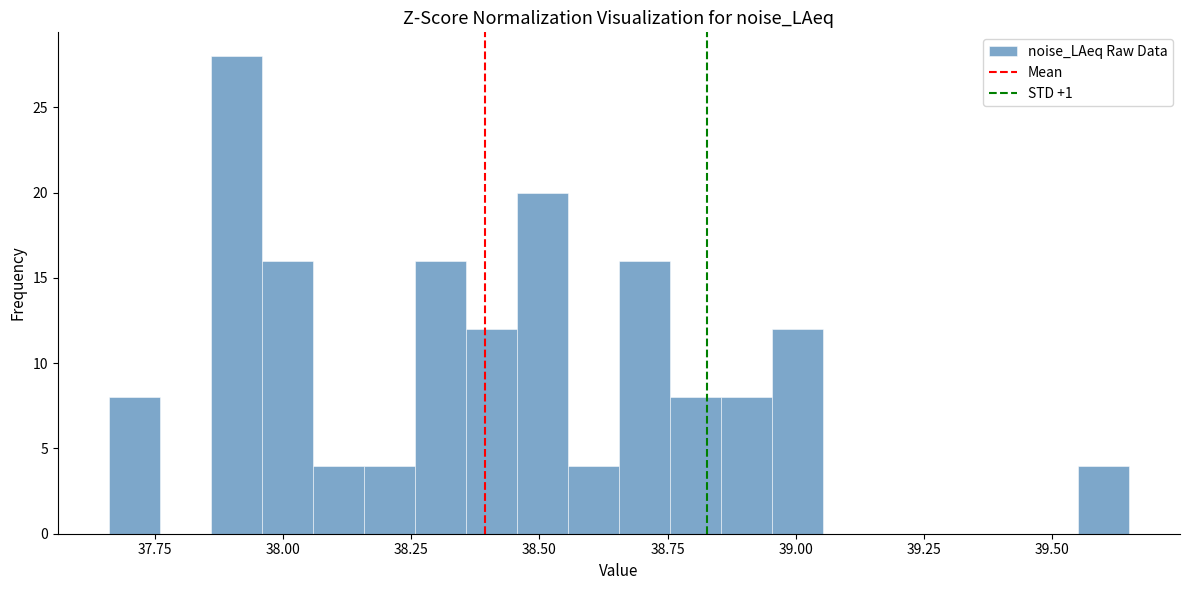

Read against the x-axis, roughly where is the centre of the tallest bar?

37.90